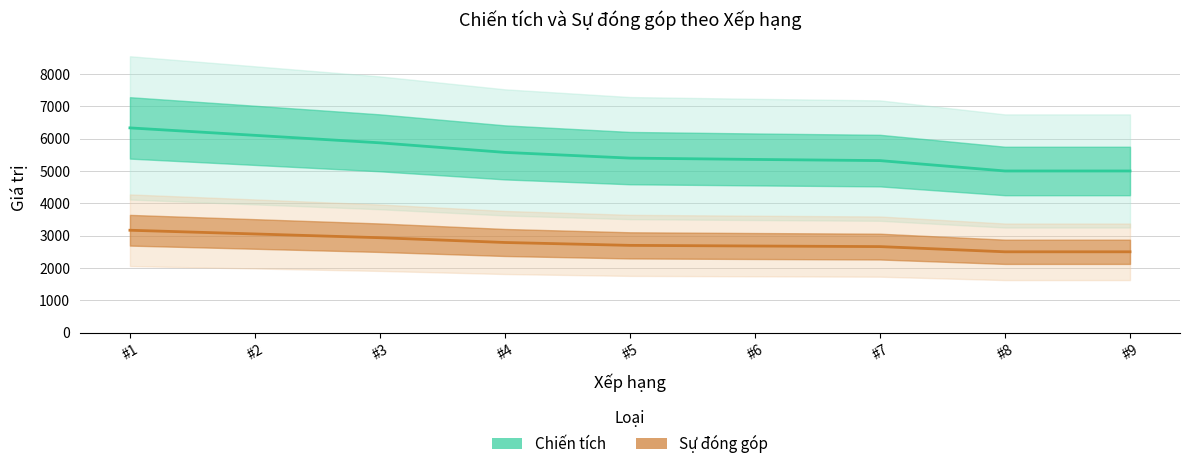

What is the total value across all series at #3?

8808